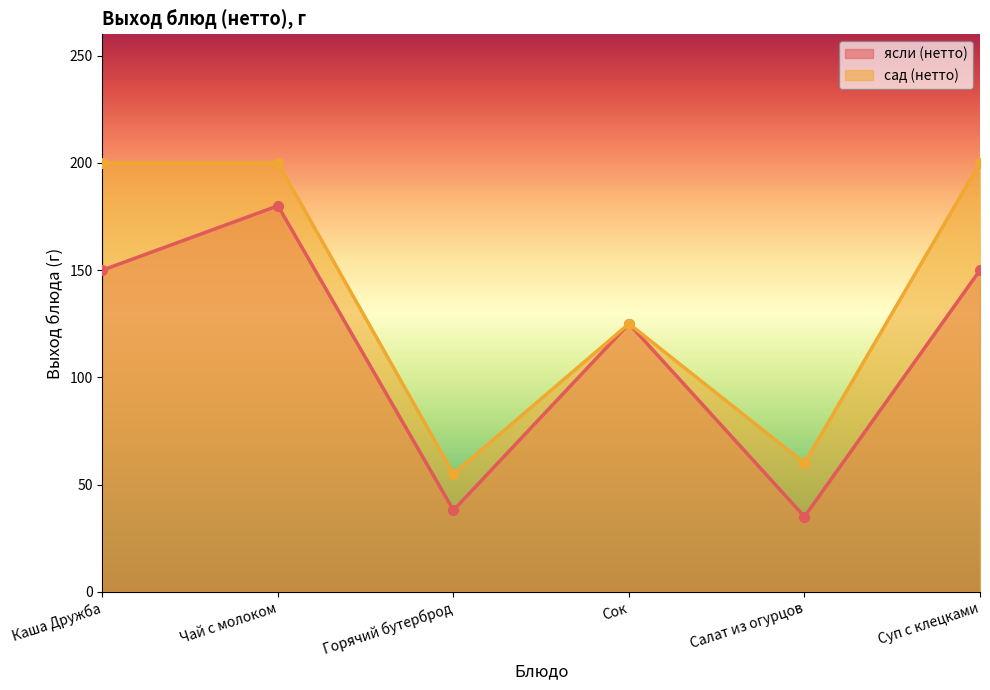

Which series changed the most between Чай с молоком and Салат из огурцов?

ясли (нетто)